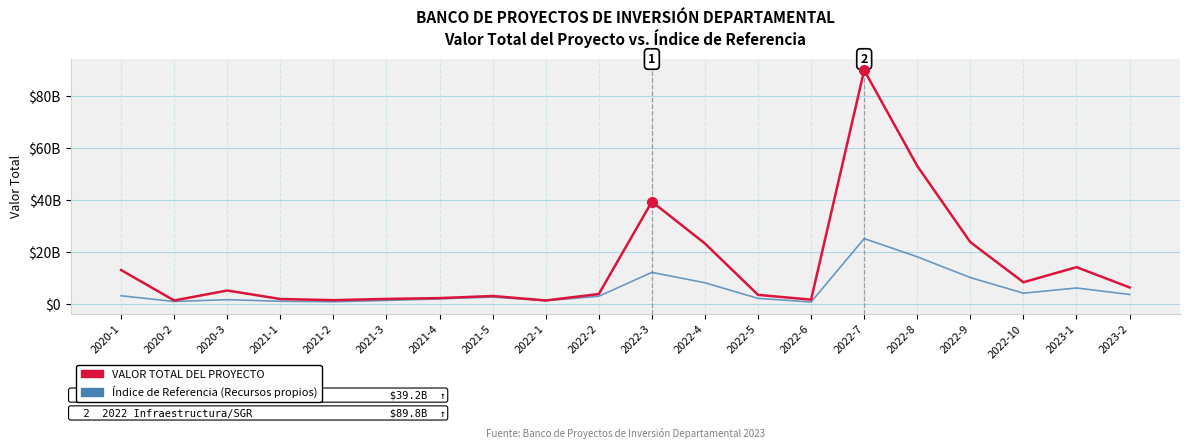

What is the label of the 17th point from the right?

2021-1